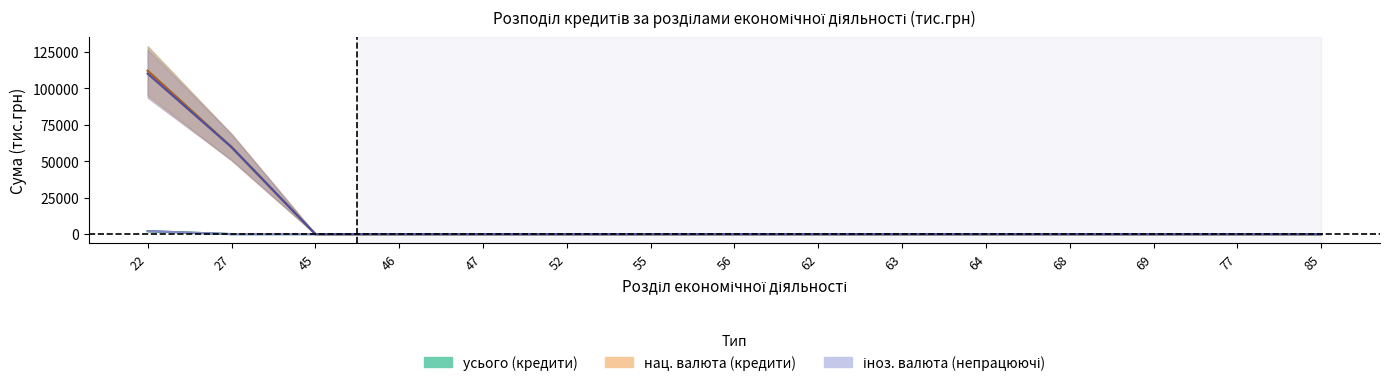

Which label corresponds to the smallest value in the chart?

45